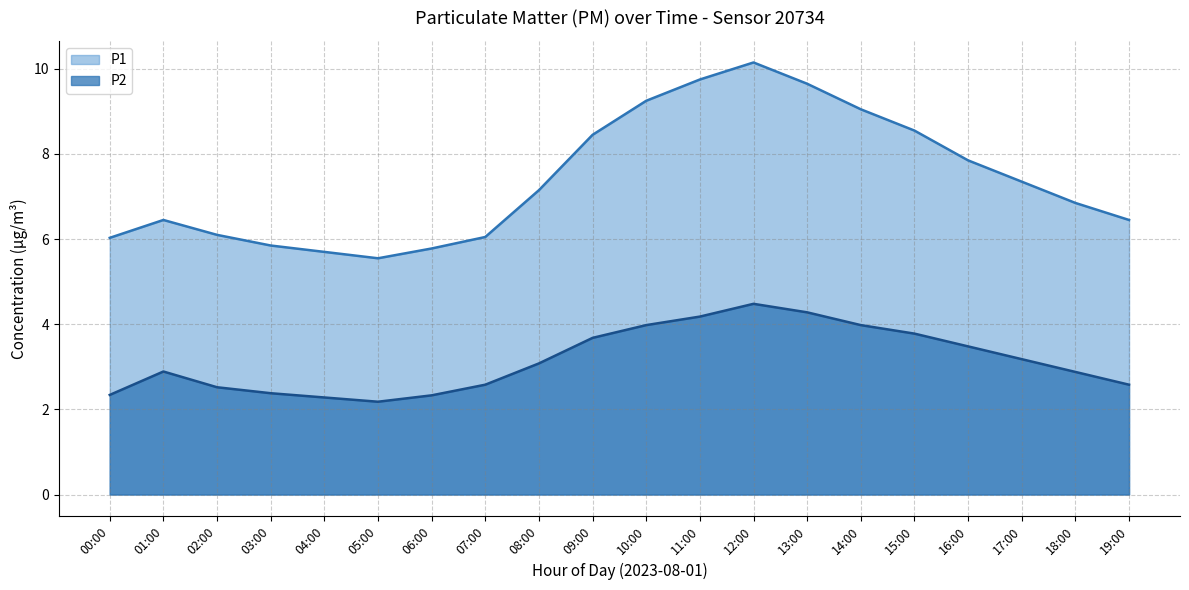

At which label does P2 reach its peak?

12:00